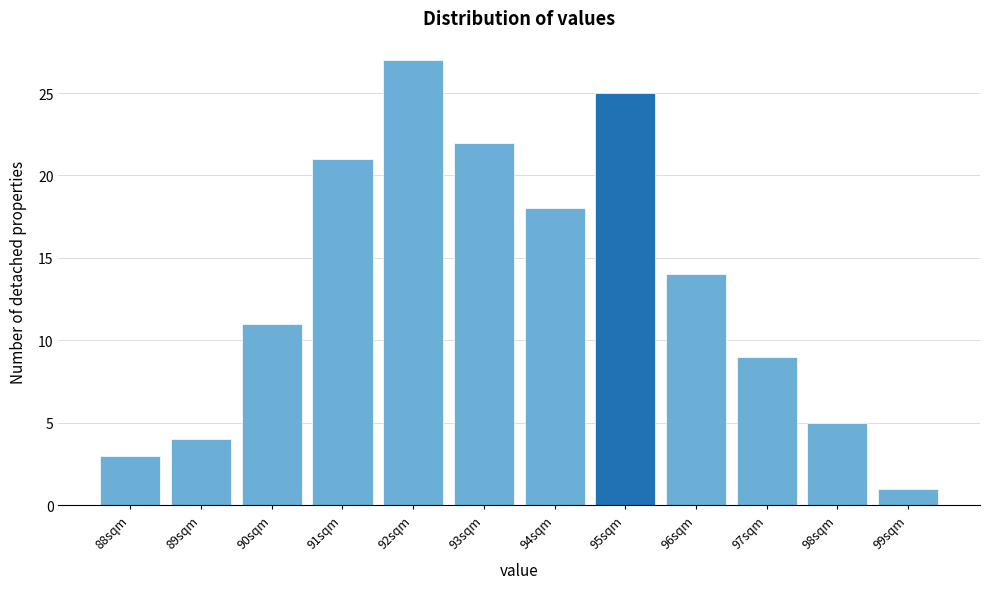

Reading left to right, extract all data points from this chart.

3	4	11	21	27	22	18	25	14	9	5	1